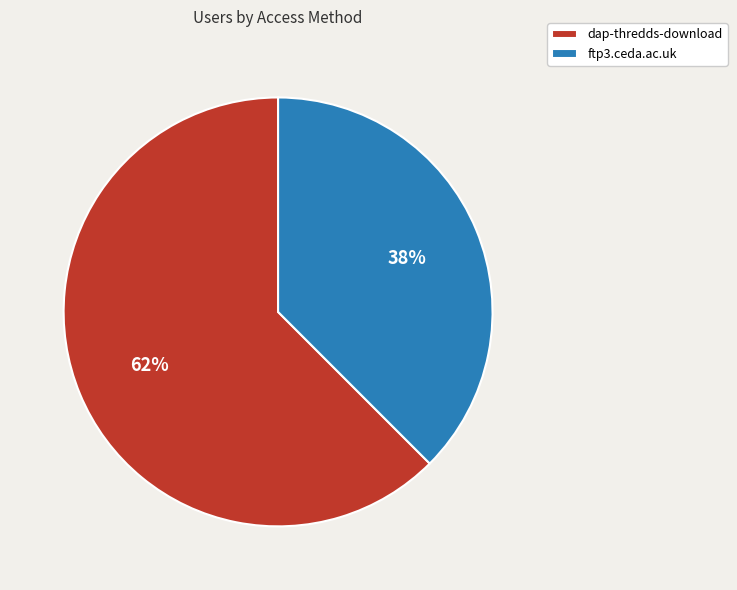

Does dap-thredds-download represent more than half of the total?

Yes